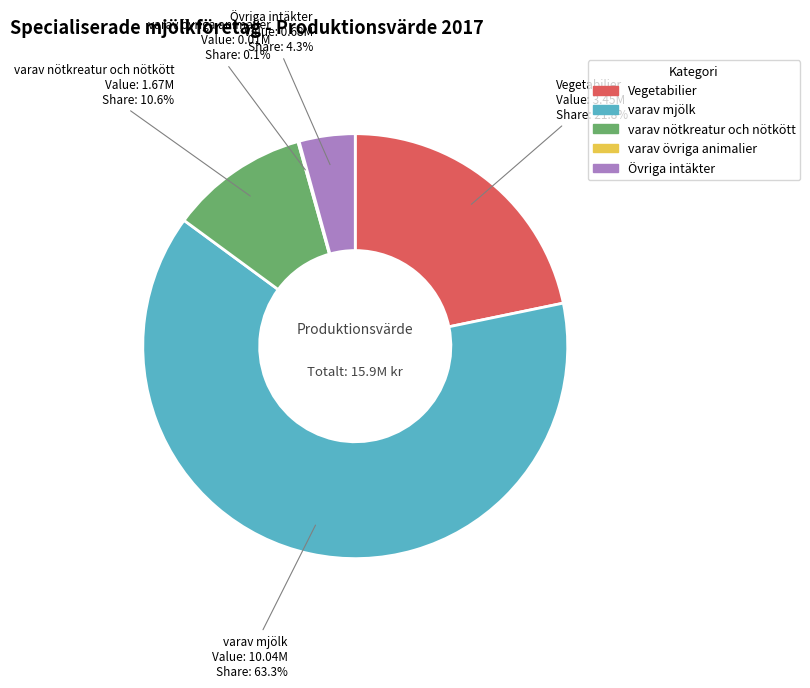

Does Vegetabilier represent more than half of the total?

No